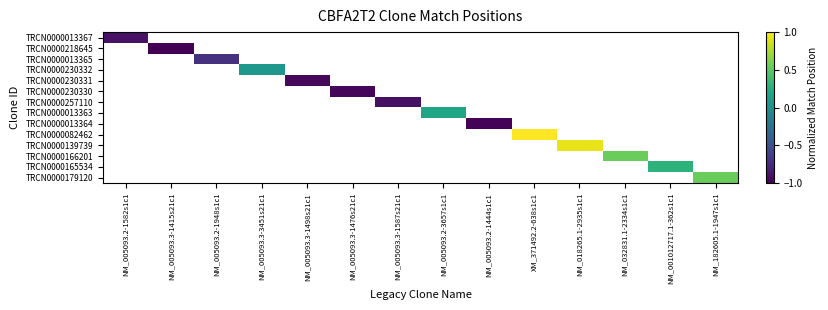

How many distinct data groups are displayed?

14